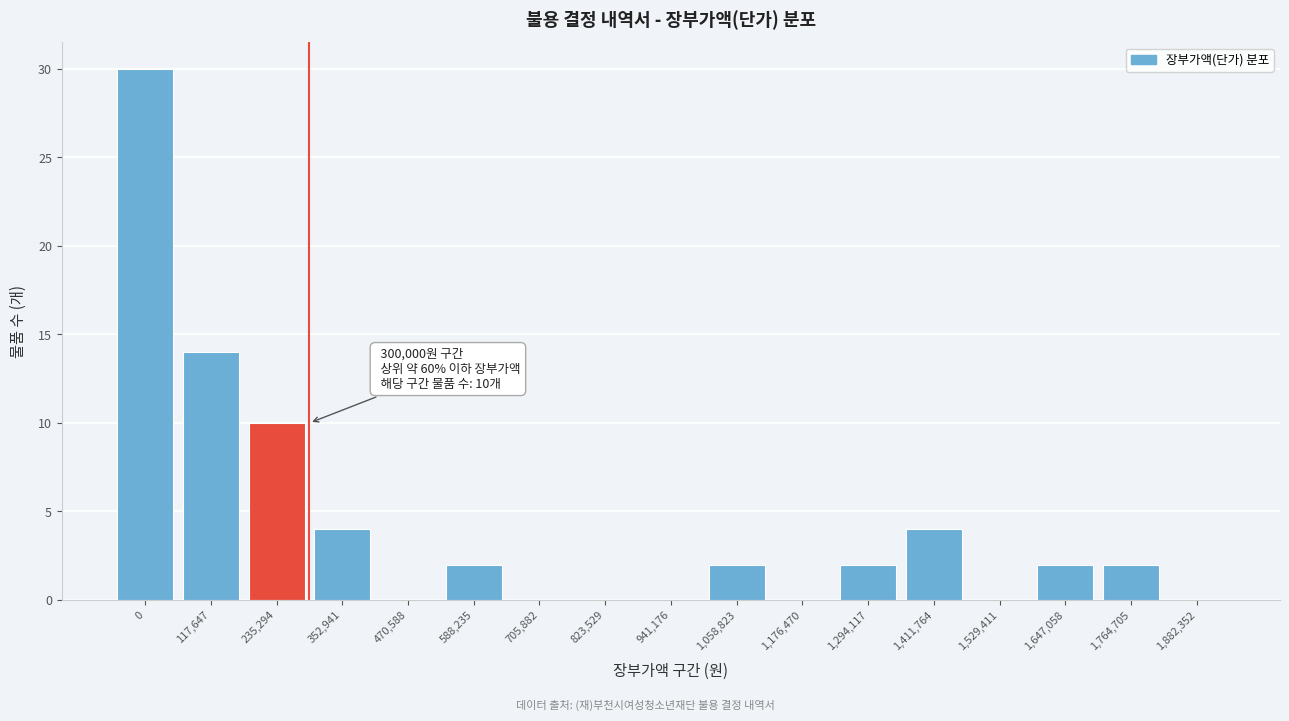

Reading left to right, list all the values displayed in this chart.

0=30	117,647=14	235,294=10	352,941=4	470,588=0	588,235=2	705,882=0	823,529=0	941,176=0	1,058,823=2	1,176,470=0	1,294,117=2	1,411,764=4	1,529,411=0	1,647,058=2	1,764,705=2	1,882,352=0